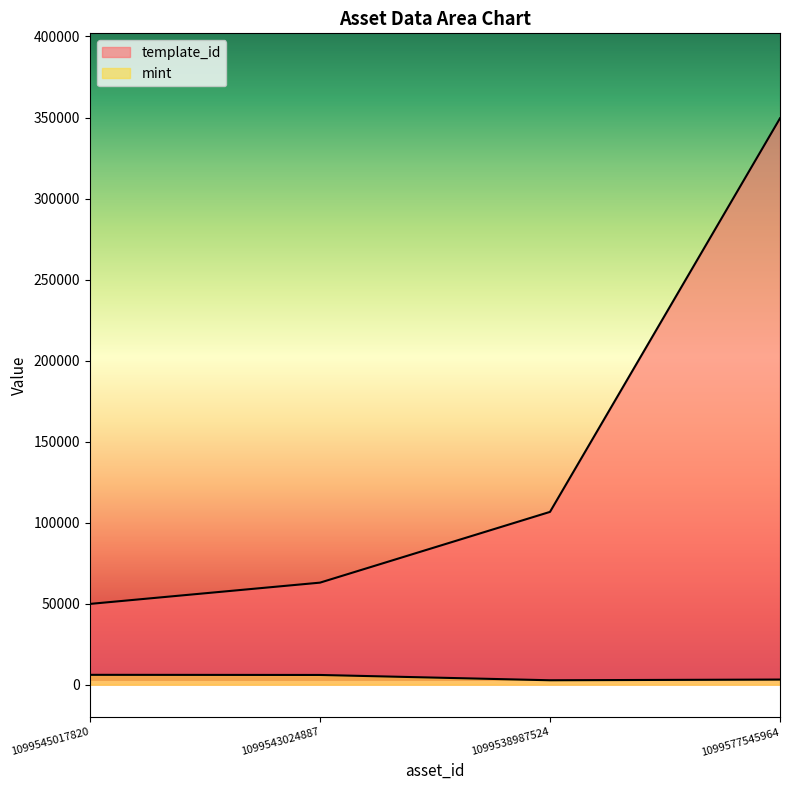

How many data points in mint are less than 6003?

2